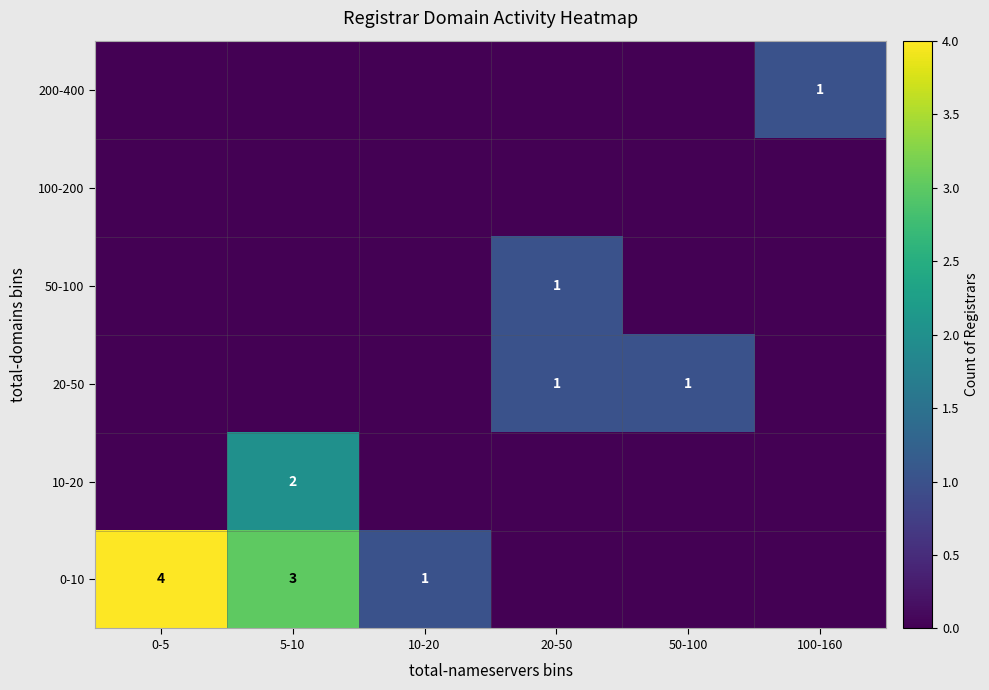

At how many categories does at least one series exceed 0?

6